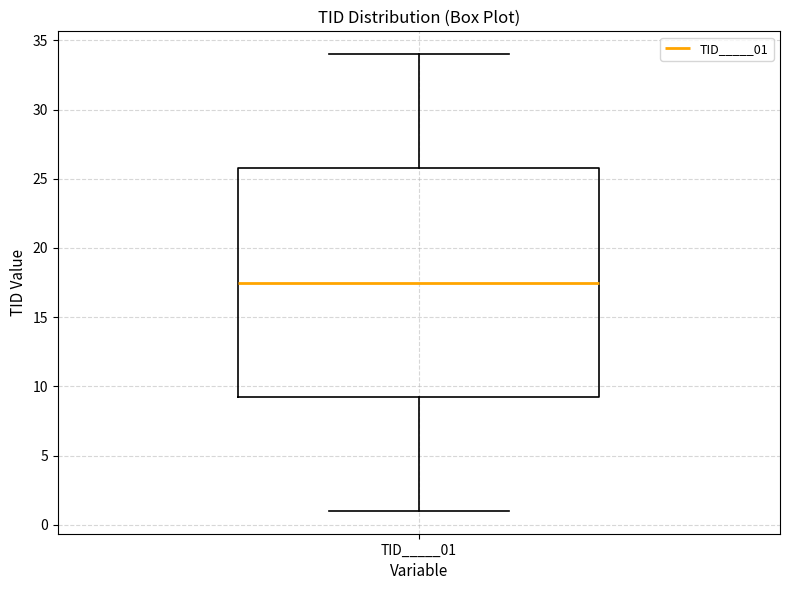

Where is the lower edge of the box for TID_____01 on the y-axis? The values are not printed on the chart, so give them approximately, as read against the axis.

9.5